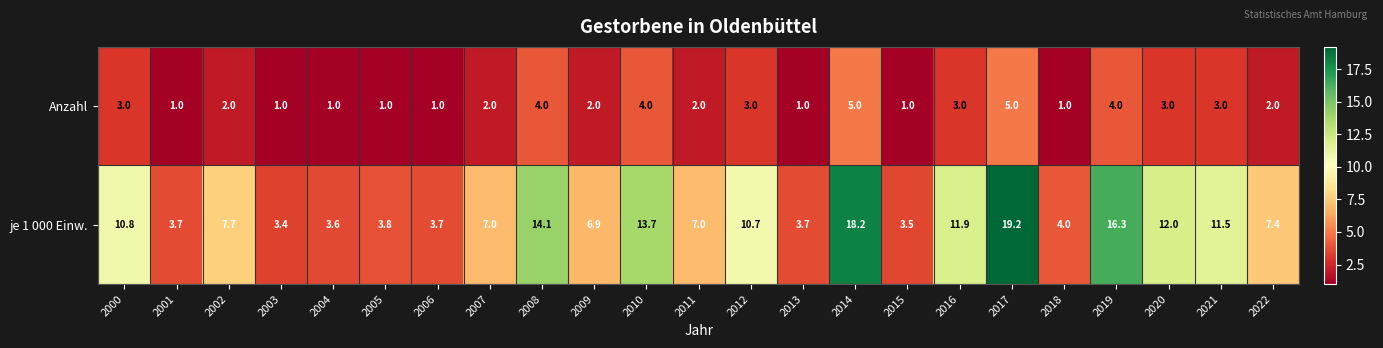

Which category has the highest value in the je 1 000 Einw. series?

2017